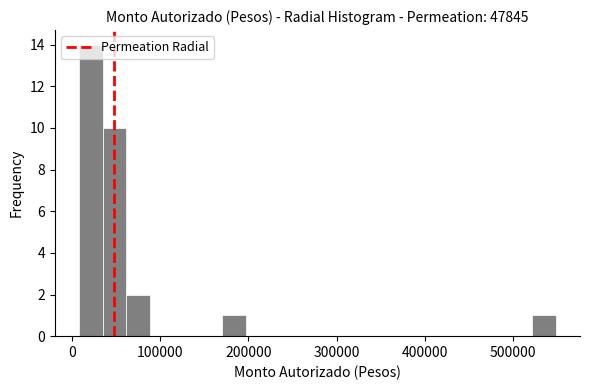

Read against the x-axis, roughly where is the centre of the tallest bar?

20000